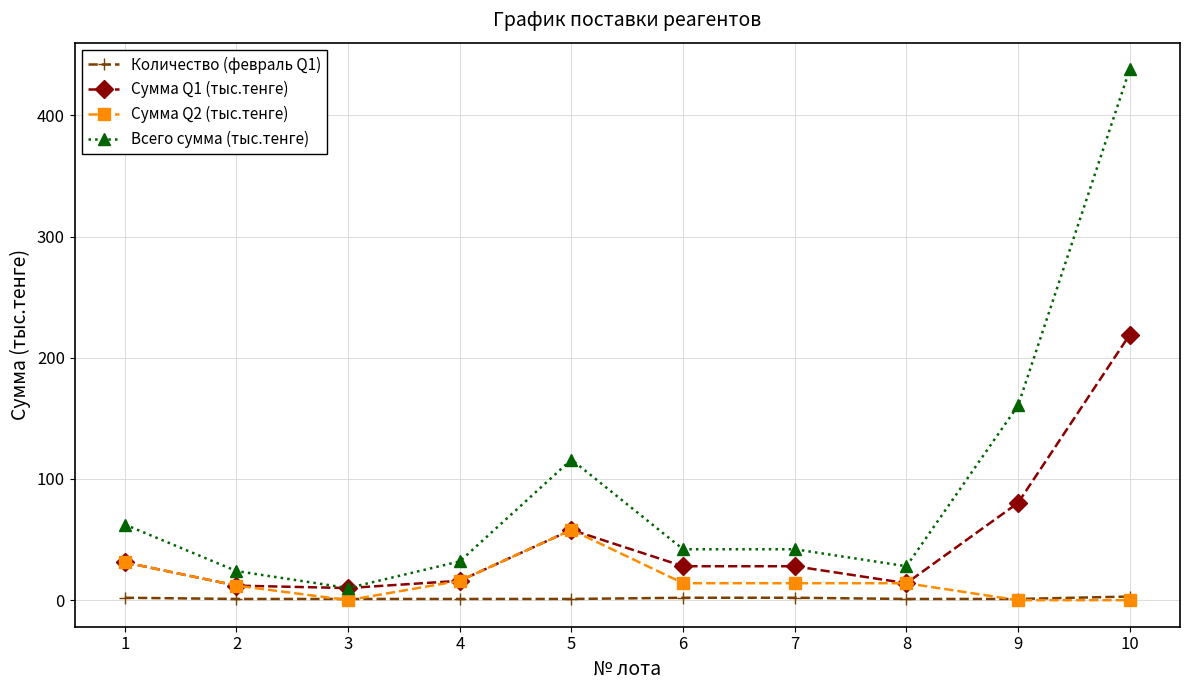

What is the sum of the Всего сумма (тыс.тенге) values at 1 and 10?

500.4